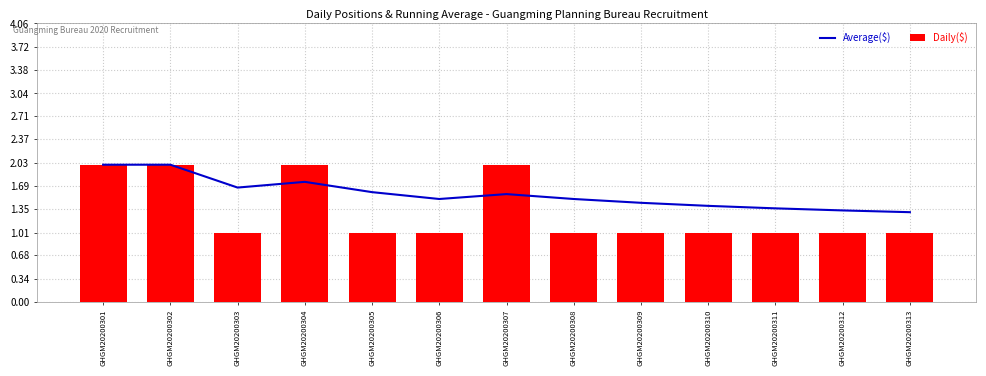

How many groups of bars are there?

13